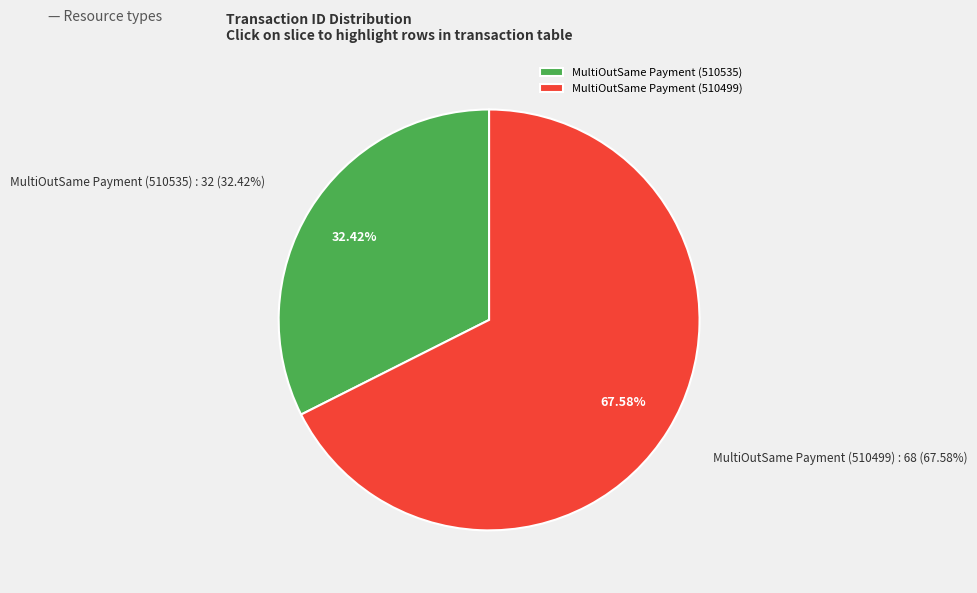

To the nearest percent, what is the average slice percentage?

50%